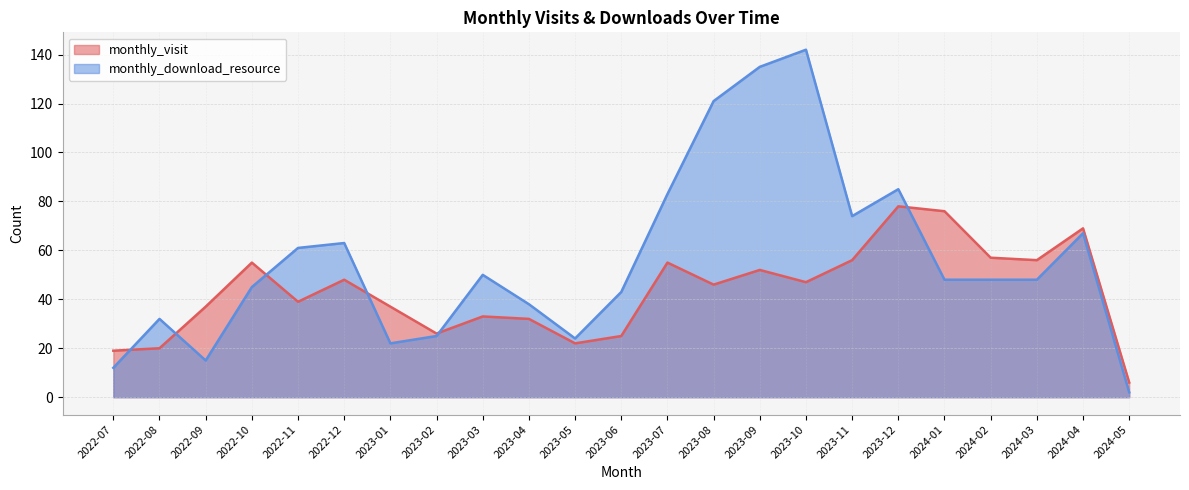

At which label does monthly_visit first exceed 46?

2022-10